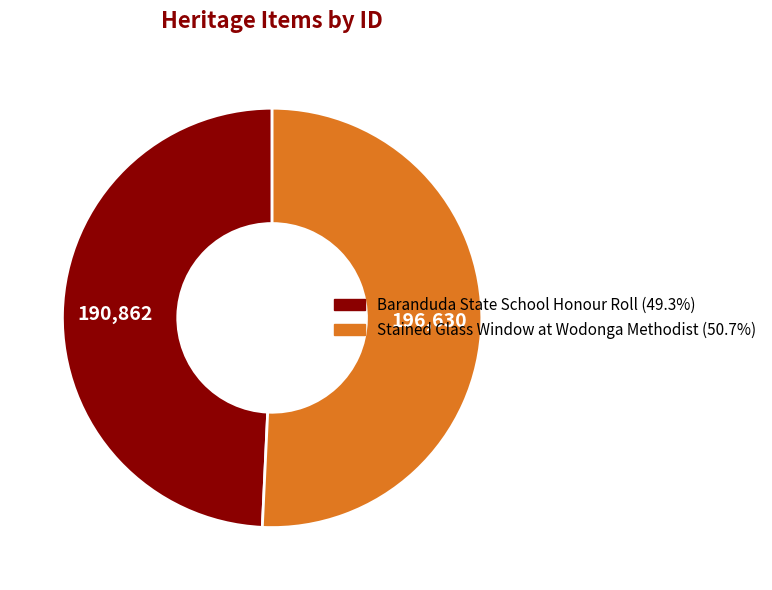

True or false: Baranduda State School Honour Roll accounts for 49% of the total.

True